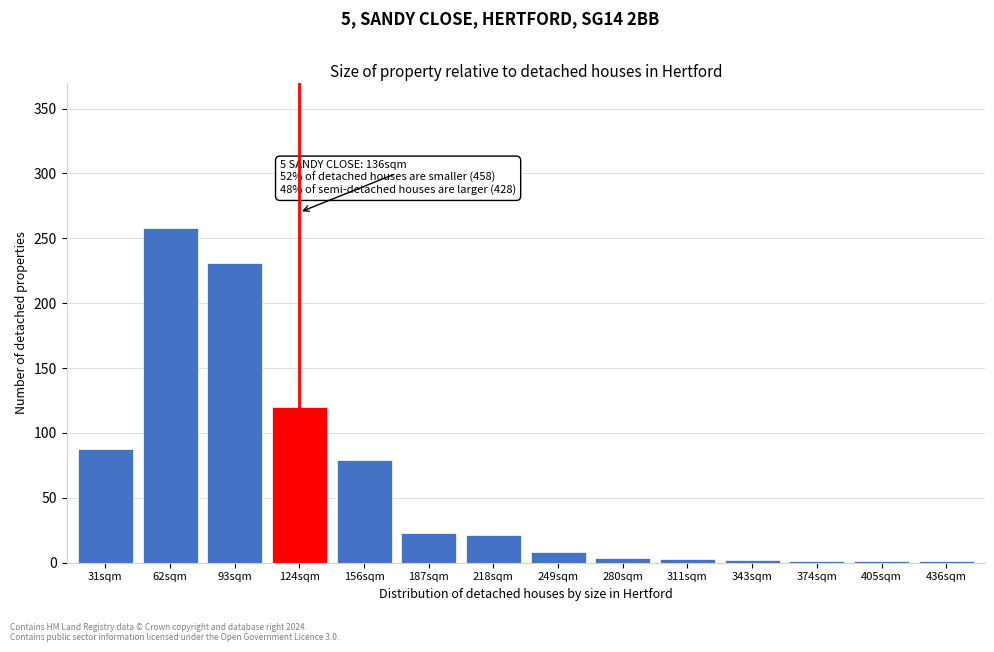

Which label corresponds to the largest value in the chart?

62sqm